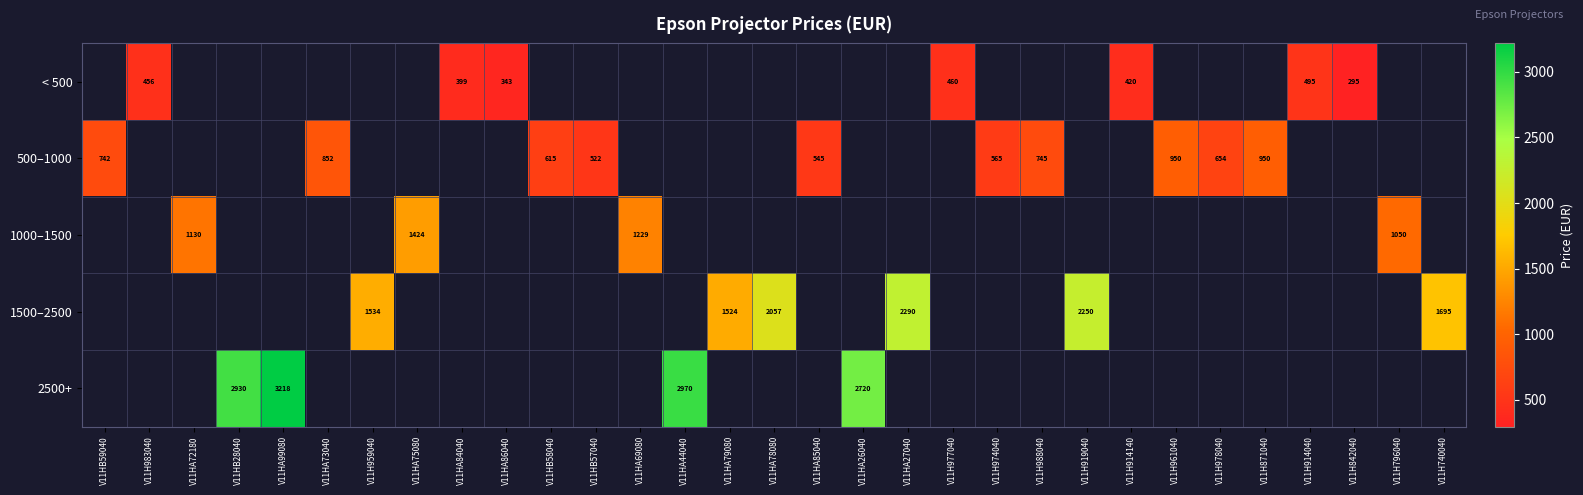

The value of 1500–2500 at V11H740040 is 1695. True or false?

True